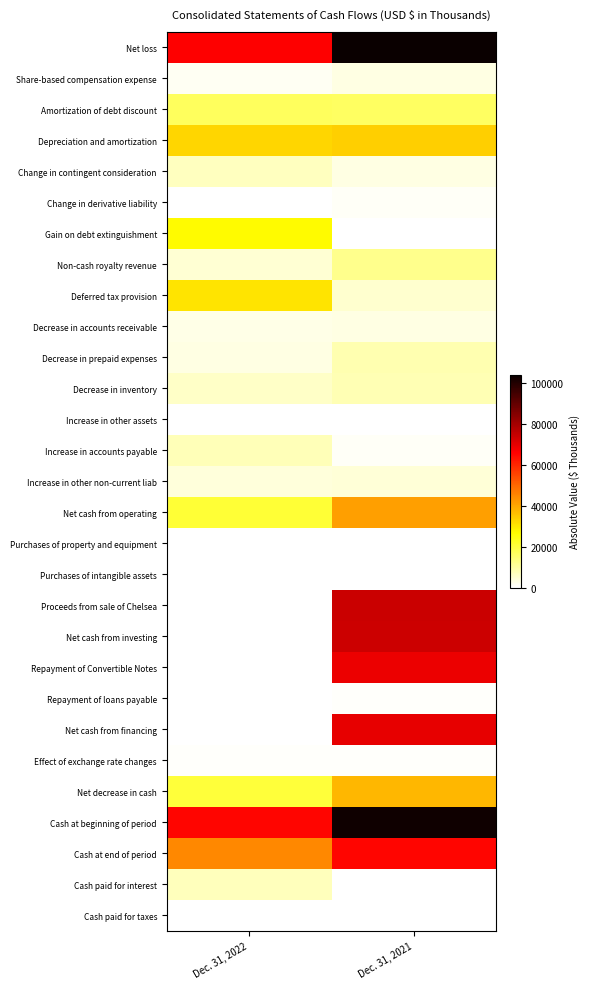

Rank the series at Dec. 31, 2022 from lowest to highest value.

Purchases of intangible assets, Proceeds from sale of Chelsea, Repayment of Convertible Notes, Repayment of loans payable, Net cash from financing, Change in derivative liability, Purchases of property and equipment, Net cash from investing, Cash paid for taxes, Increase in other assets, Effect of exchange rate changes, Share-based compensation expense, Decrease in accounts receivable, Decrease in prepaid expenses, Increase in other non-current liab, Non-cash royalty revenue, Decrease in inventory, Change in contingent consideration, Cash paid for interest, Increase in accounts payable, Amortization of debt discount, Net decrease in cash, Net cash from operating, Gain on debt extinguishment, Deferred tax provision, Depreciation and amortization, Cash at end of period, Cash at beginning of period, Net loss